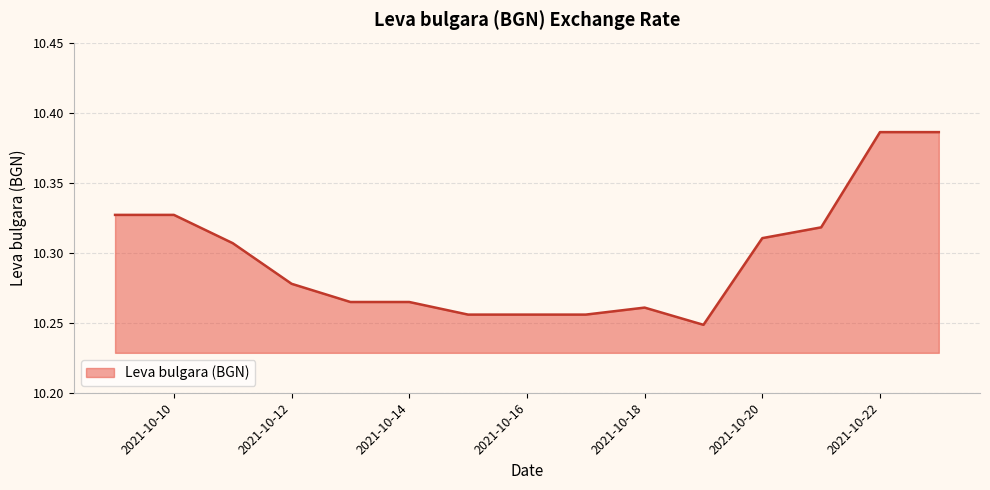

List the labels in order of value, smallest first.

2021-10-19, 2021-10-15, 2021-10-16, 2021-10-17, 2021-10-18, 2021-10-13, 2021-10-14, 2021-10-12, 2021-10-11, 2021-10-20, 2021-10-21, 2021-10-09, 2021-10-10, 2021-10-22, 2021-10-23